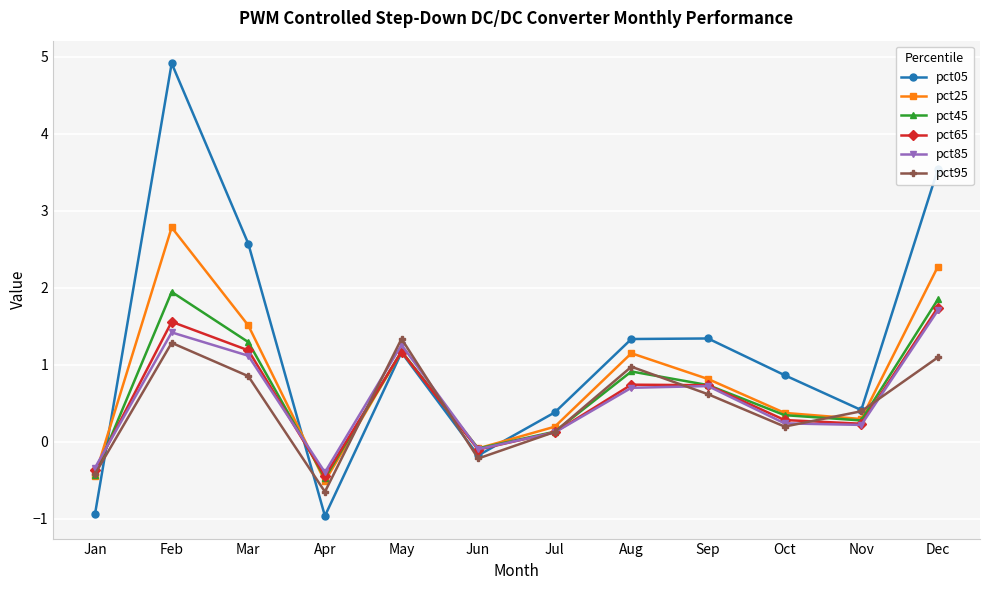

At which label does pct85 first exceed 0?

Feb